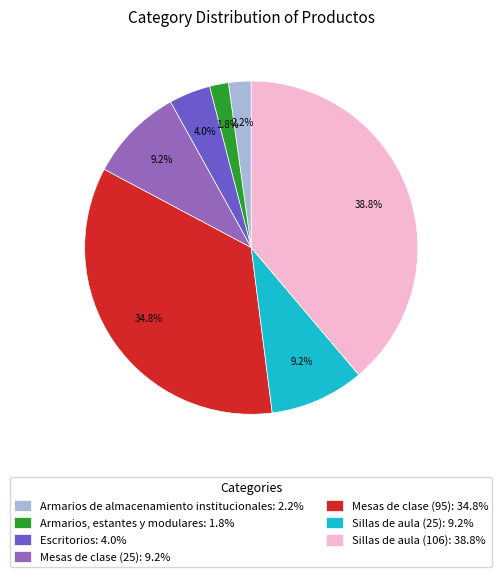

Combined, what portion of the pie is Armarios de almacenamiento institucionales: 2.2% and Escritorios: 4.0%?

6.2%